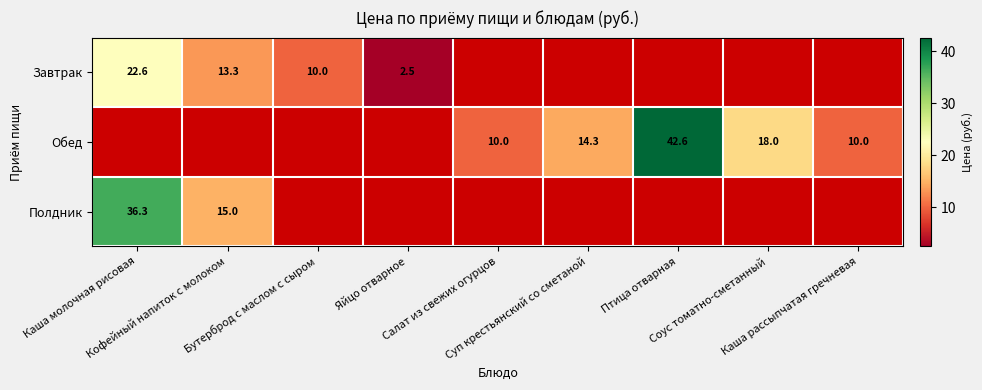

What is the greatest value displayed?

42.6